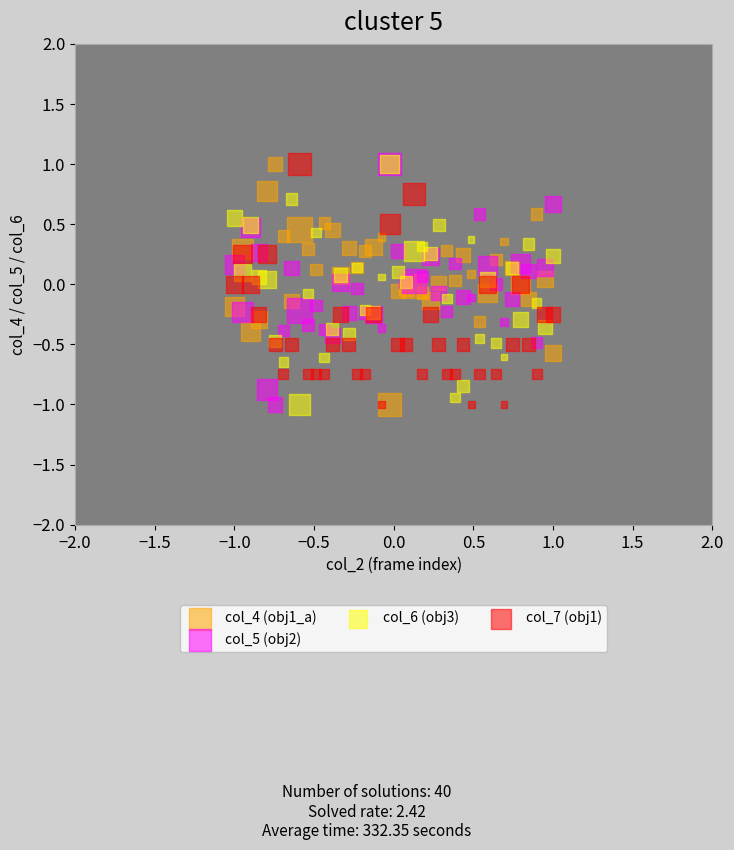

What are all the series names shown in the legend?

col_4 (obj1_a), col_5 (obj2), col_6 (obj3), col_7 (obj1)